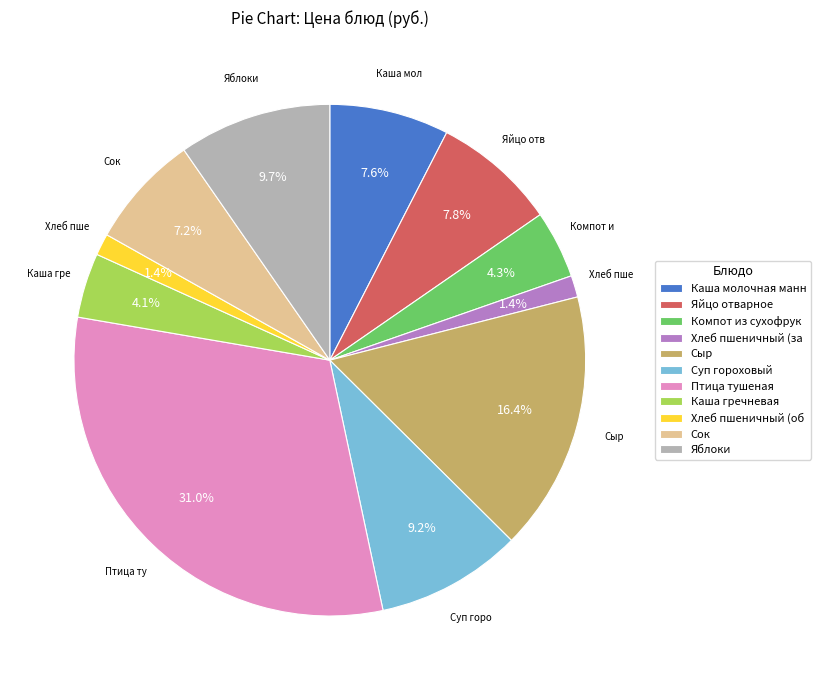

To the nearest percent, what percentage of the pie is Суп гороховый?

9%